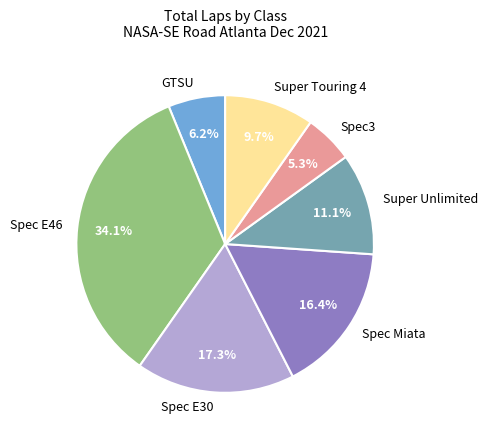

Between Spec3 and Super Touring 4, which is larger?

Super Touring 4